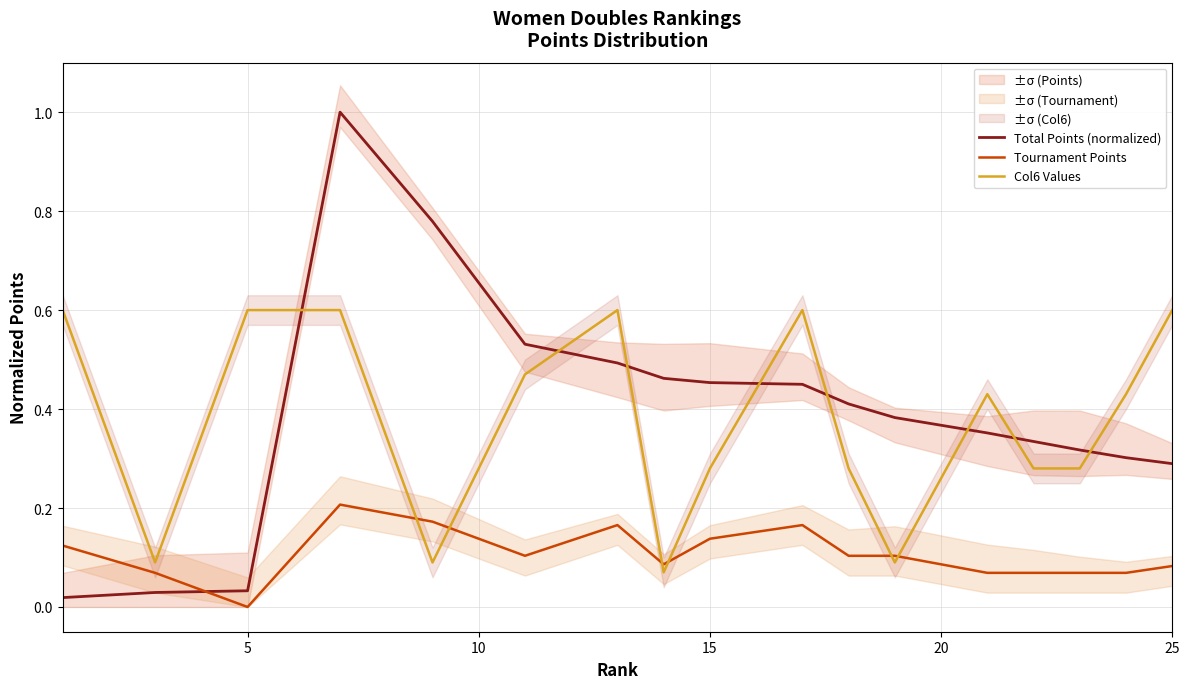

What are all the series names shown in the legend?

Total Points (normalized), Tournament Points, Col6 Values